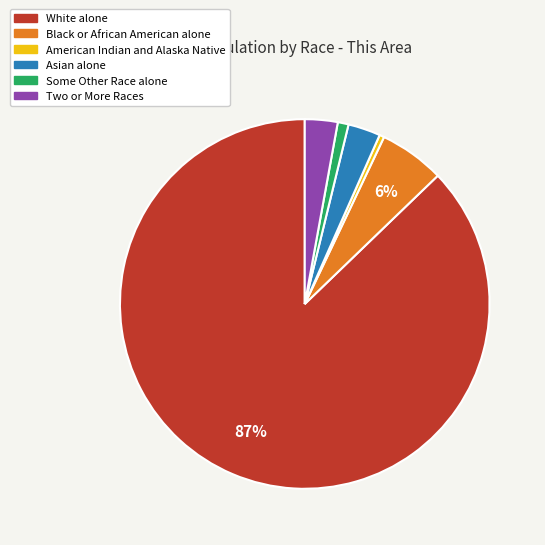

Approximately how many times larger is the value at White alone compared to American Indian and Alaska Native?

208.0